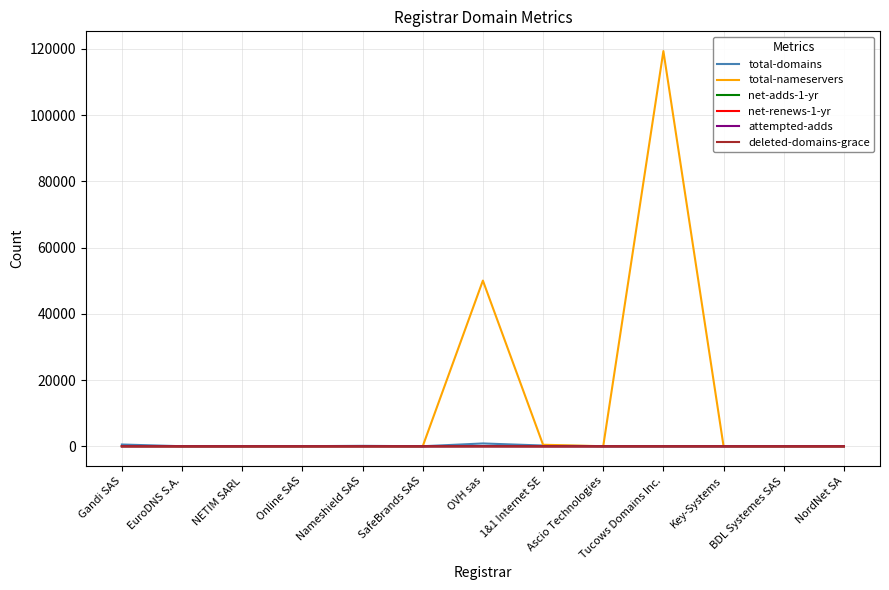

At how many categories does at least one series exceed 78235?

1